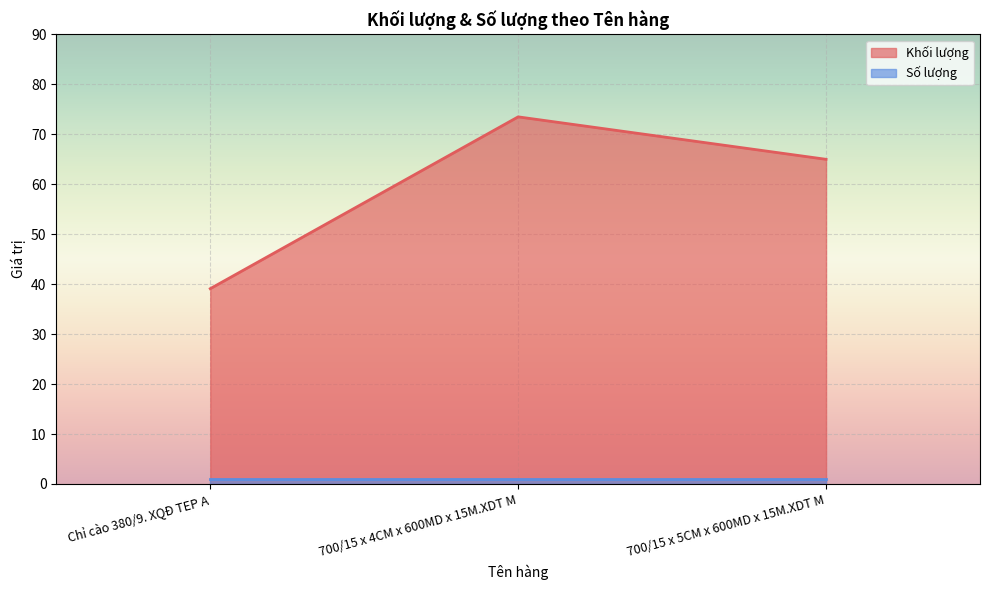

List the labels in order of value, largest first.

700/15 x 4CM x 600MD x 15M.XDT M, 700/15 x 5CM x 600MD x 15M.XDT M, Chỉ cào 380/9. XQĐ TEP A